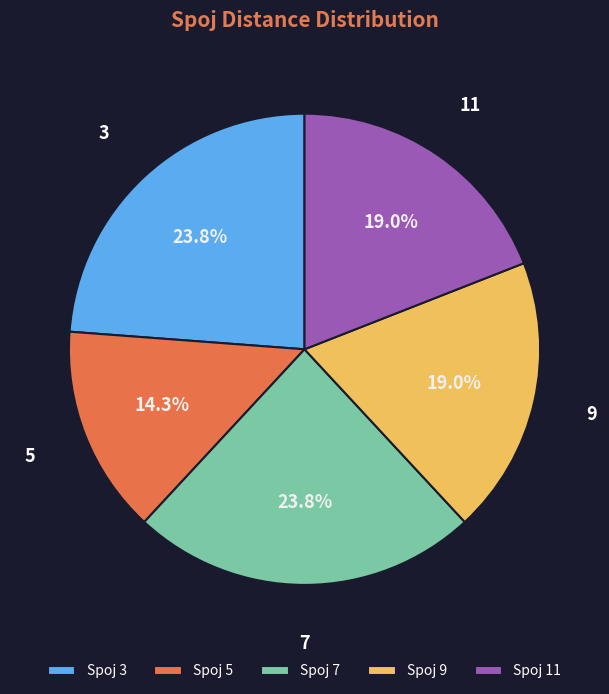

Count the number of slices in the pie.

5